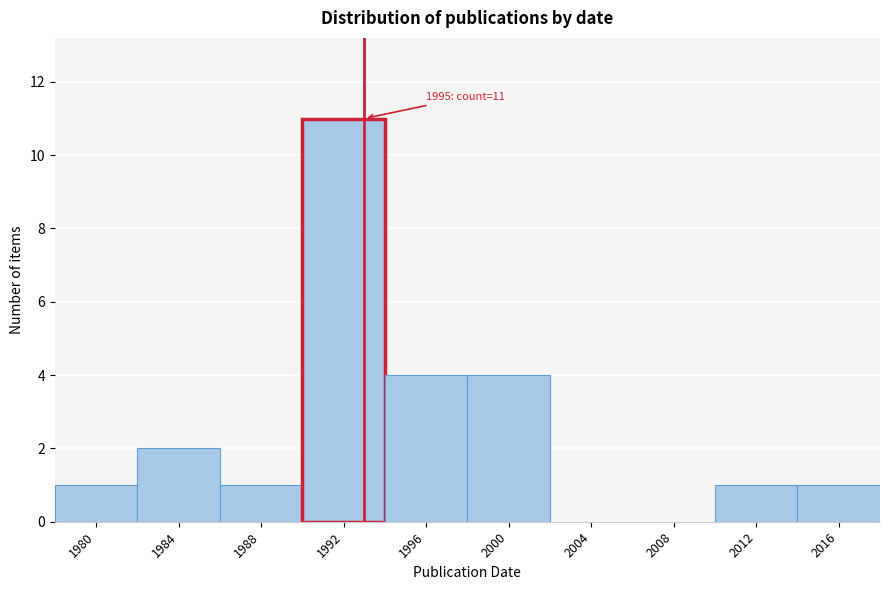

Reading left to right, transcribe all the data shown in this chart.

1980=1	1984=2	1988=1	1992=11	1996=4	2000=4	2004=0	2008=0	2012=1	2016=1